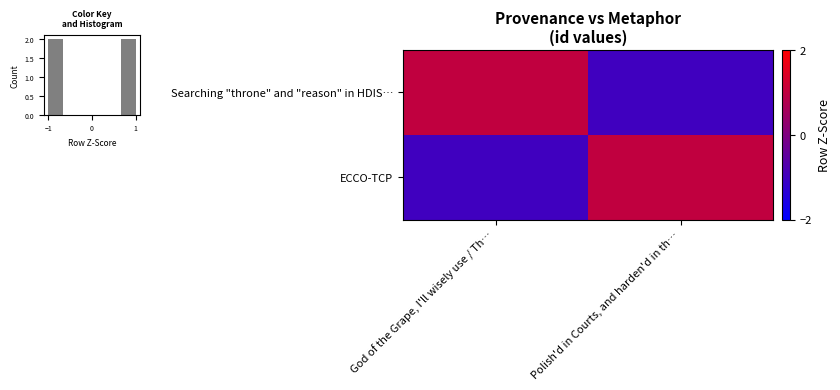

The ECCO-TCP series shows 1 at Polish'd in Courts, and harden'd in th…. True or false?

True